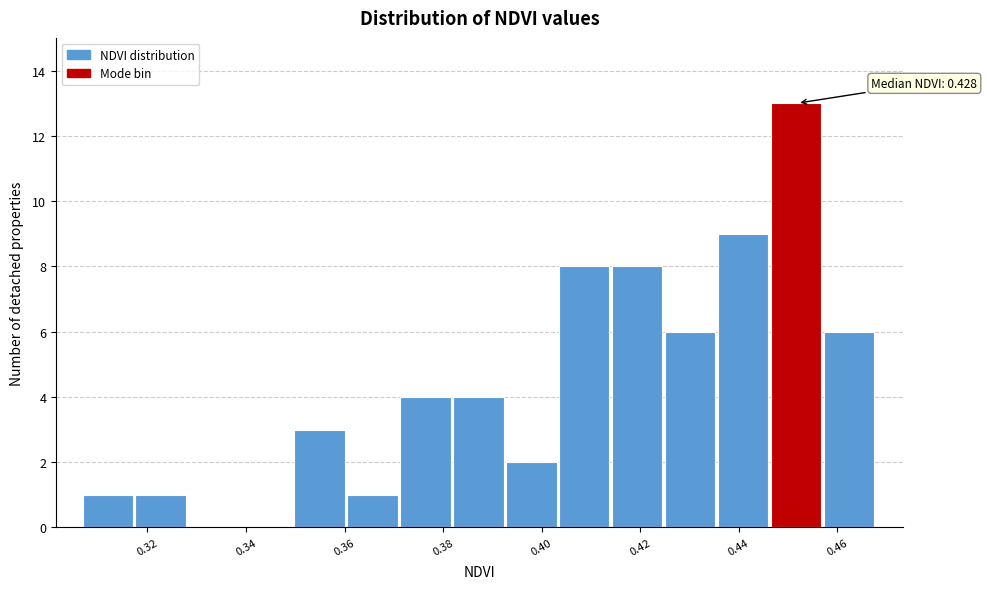

Which range on the x-axis has the tallest bar?

0.446 to 0.458